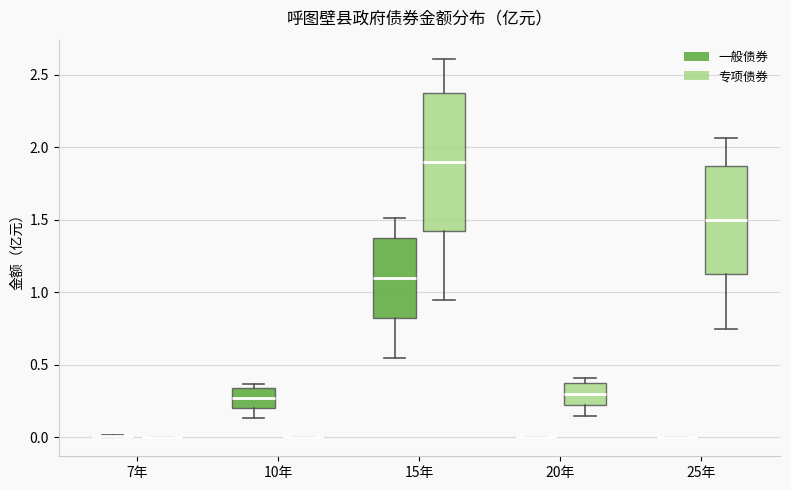

Reading left to right, transcribe this box plot: for each box, give where its median line is, the range the box spans, and where its two whiskers end, as read against the y-axis. The values are not printed on the chart, so give them approximately, as read against the axis.

7年 (一般债券): box collapsed to a line at 0.00, whiskers 0.00 to 0.00
7年 (专项债券): box collapsed to a line at 0.00, whiskers 0.00 to 0.00
10年 (一般债券): median 0.25, box 0.20 to 0.35, whiskers 0.15 to 0.35 (just above the box's upper edge)
10年 (专项债券): box collapsed to a line at 0.00, whiskers 0.00 to 0.00
15年 (一般债券): median 1.10, box 0.85 to 1.40, whiskers 0.55 to 1.50
15年 (专项债券): median 1.90, box 1.45 to 2.40, whiskers 0.95 to 2.60
20年 (一般债券): box collapsed to a line at 0.00, whiskers 0.00 to 0.00
20年 (专项债券): median 0.30, box 0.25 to 0.40, whiskers 0.15 to 0.40 (just above the box's upper edge)
25年 (一般债券): box collapsed to a line at 0.00, whiskers 0.00 to 0.00
25年 (专项债券): median 1.50, box 1.15 to 1.90, whiskers 0.75 to 2.05